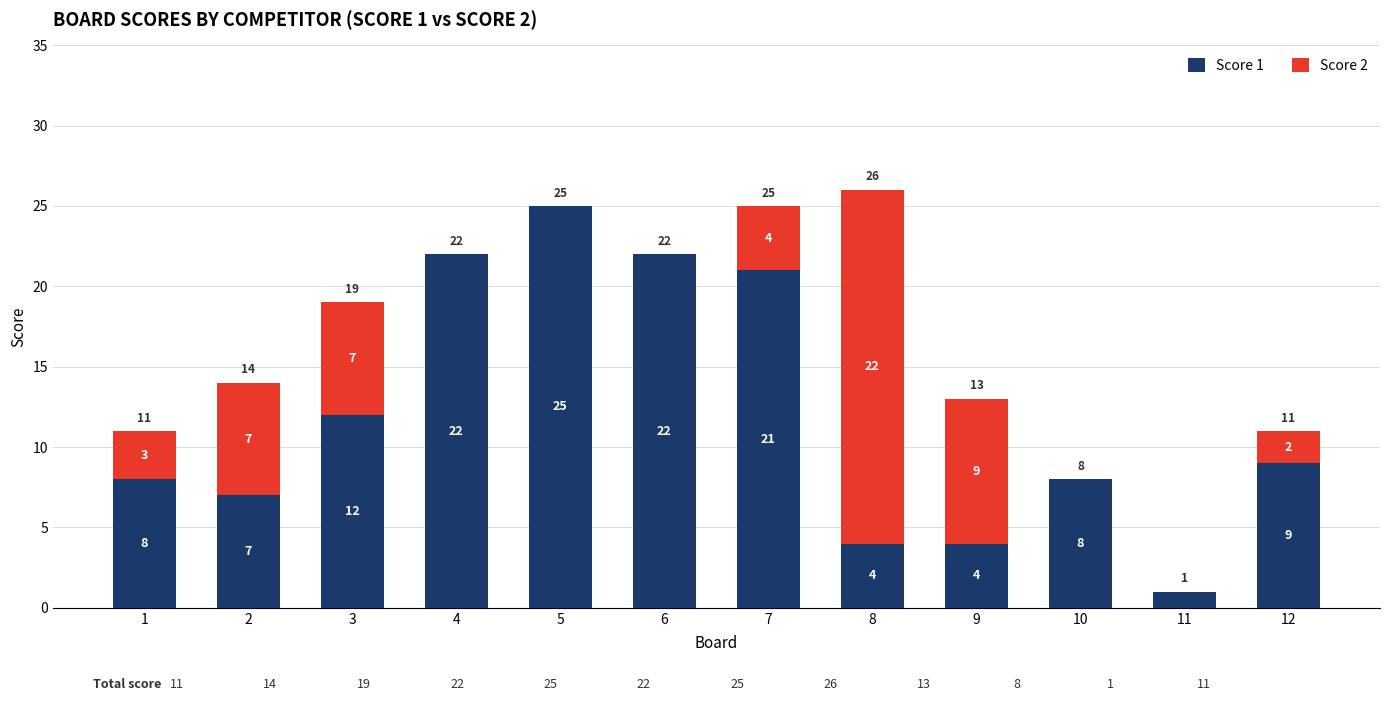

At which label does Score 1 reach its peak?

5